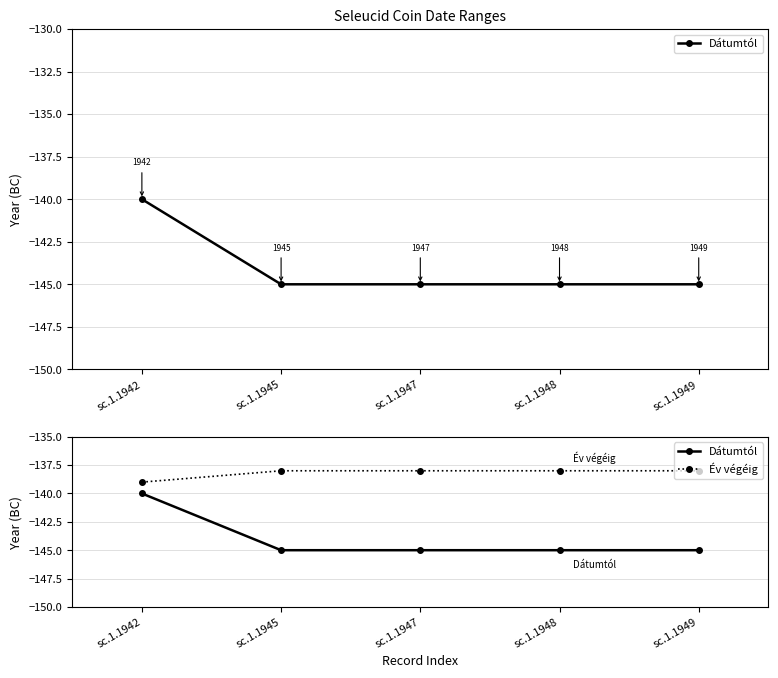

At which label does Év végéig reach its peak?

sc.1.1945